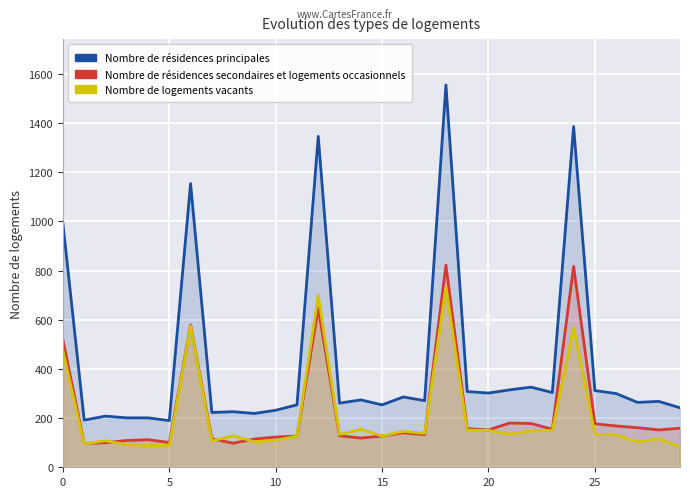

What is the value of the Nombre de résidences secondaires et logements occasionnels point at the 12th from the left?

127